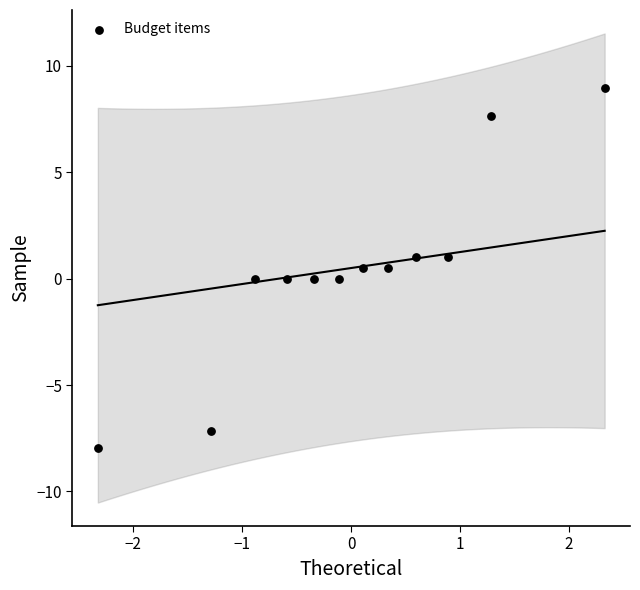

What is the average Y value?

0.4